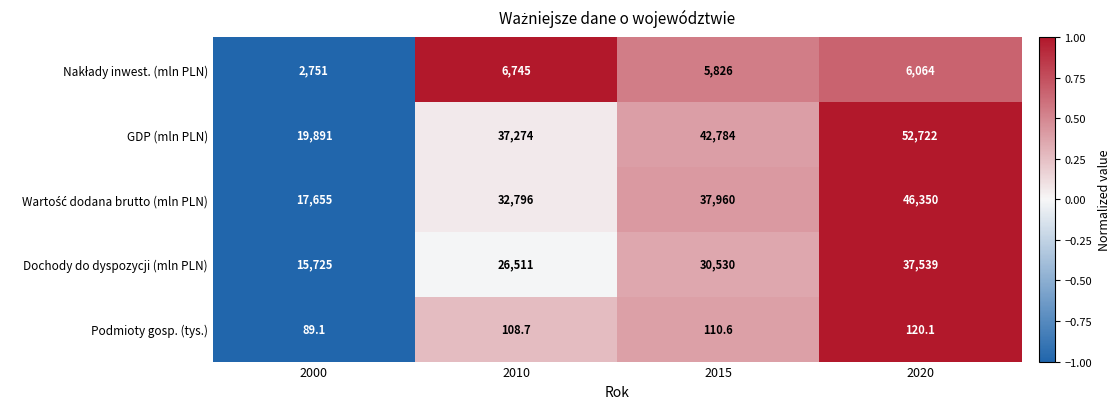

Where is Podmioty gosp. (tys.) nearest to the value 104?

2010